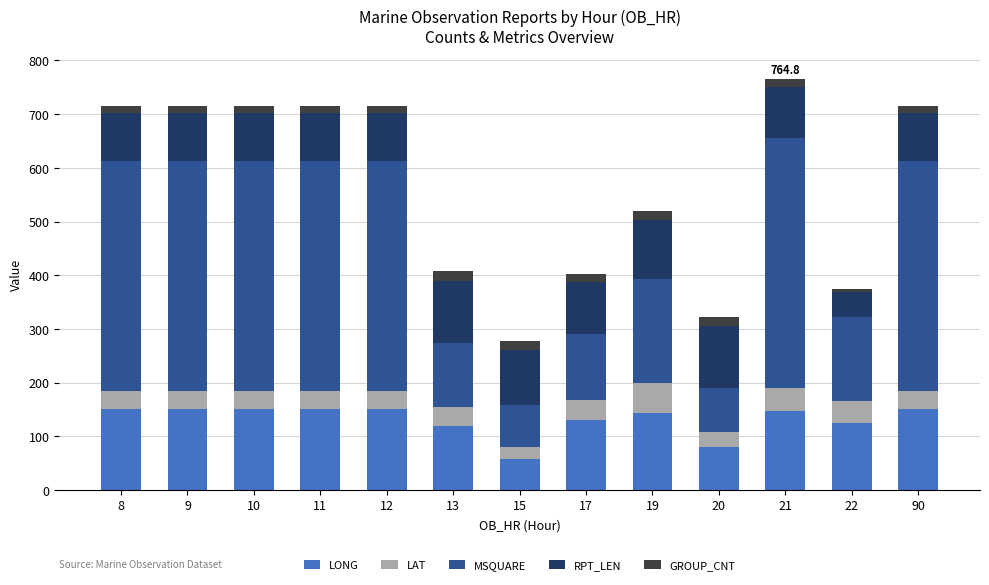

How many bars are there in total?

13